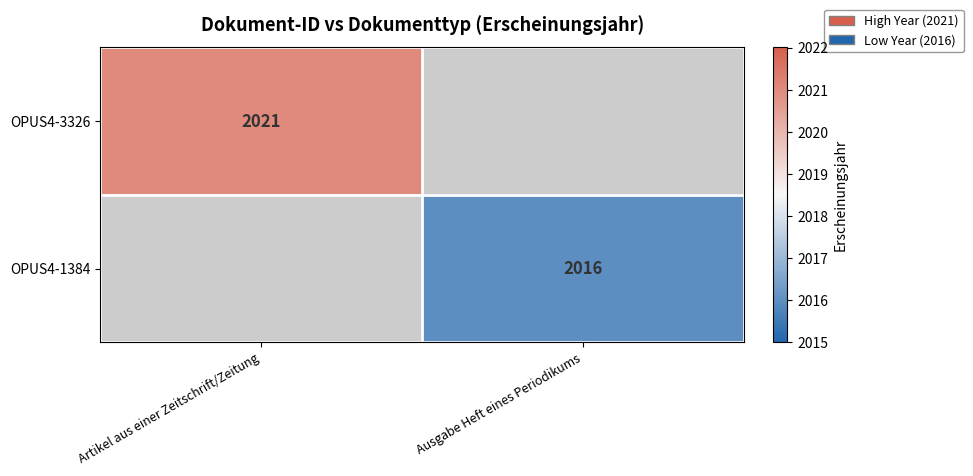

Is it true that OPUS4-3326 equals 2021 at Artikel aus einer Zeitschrift/Zeitung?

True